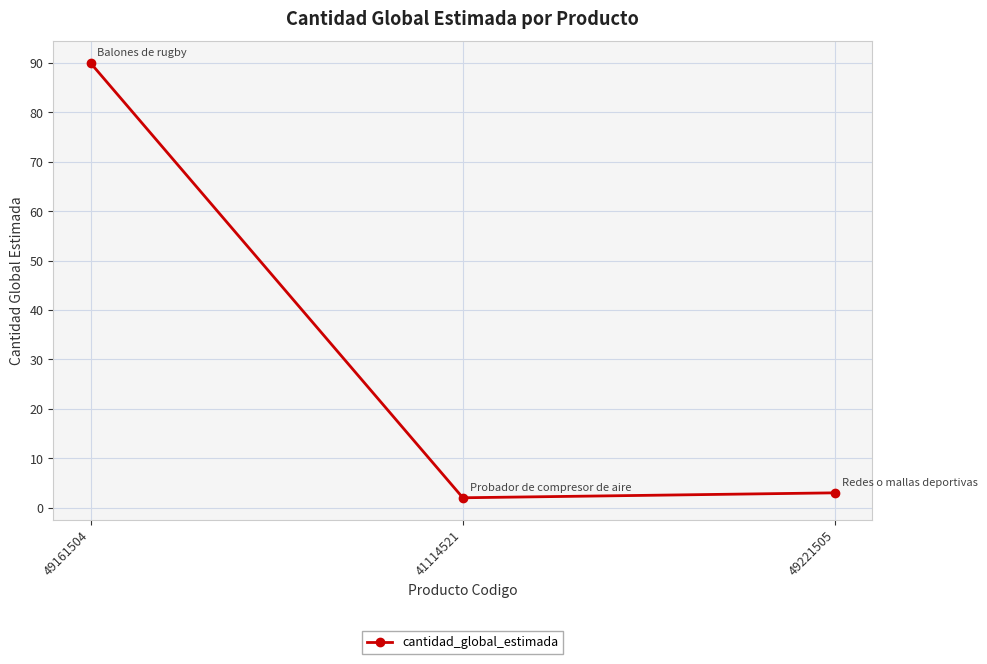

What is the change in value from 49161504 to 49221505?

-87